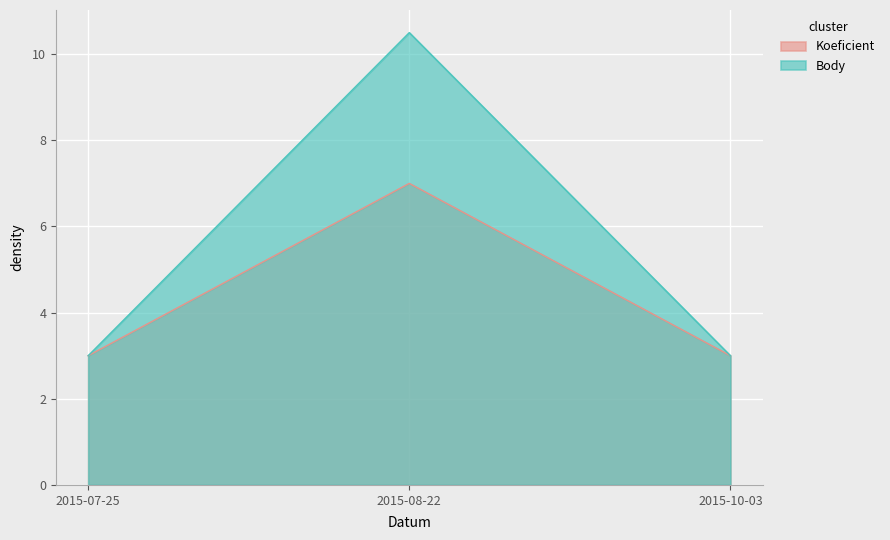

Rank the series by their maximum value, from lowest to highest.

Koeficient, Body